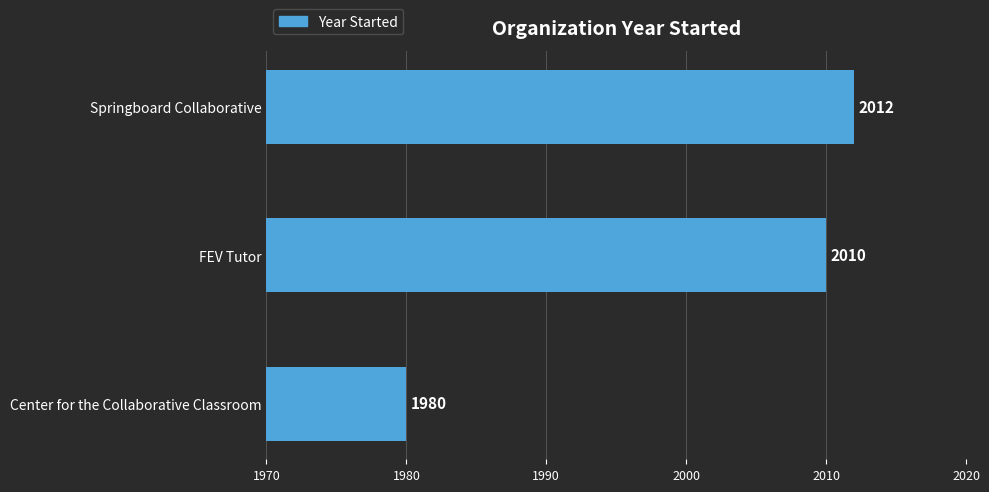

What is the sum of all values?

6002